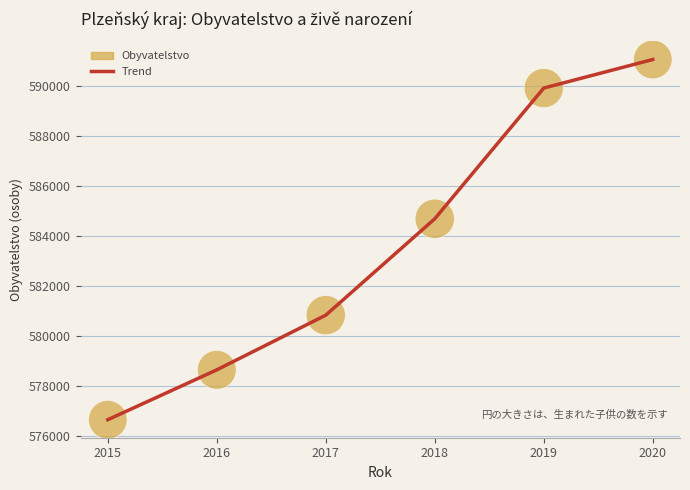

List the labels in order of value, smallest first.

2015, 2016, 2017, 2018, 2019, 2020